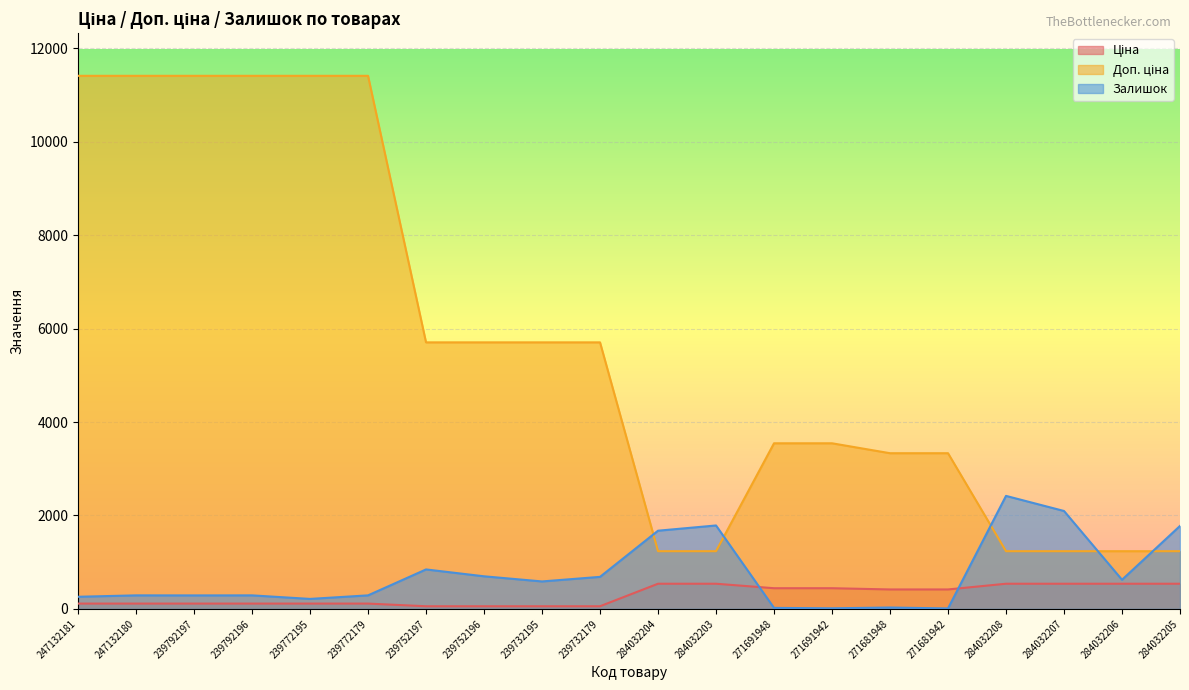

At how many categories does at least one series exceed 5507?

10